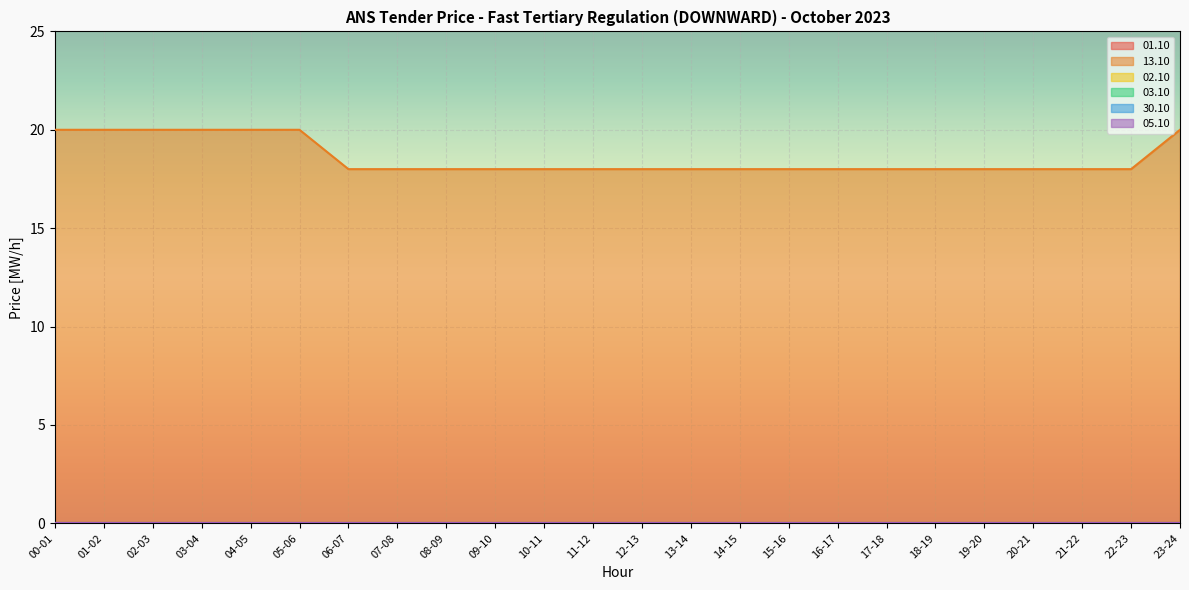

Reading right to left, extract all data points from this chart.

01.10: 23-24=0	22-23=0	21-22=0	20-21=0	19-20=0	18-19=0	17-18=0	16-17=0	15-16=0	14-15=0	13-14=0	12-13=0	11-12=0	10-11=0	09-10=0	08-09=0	07-08=0	06-07=0	05-06=0	04-05=0	03-04=0	02-03=0	01-02=0	00-01=0
13.10: 23-24=20	22-23=18	21-22=18	20-21=18	19-20=18	18-19=18	17-18=18	16-17=18	15-16=18	14-15=18	13-14=18	12-13=18	11-12=18	10-11=18	09-10=18	08-09=18	07-08=18	06-07=18	05-06=20	04-05=20	03-04=20	02-03=20	01-02=20	00-01=20
02.10: 23-24=0	22-23=0	21-22=0	20-21=0	19-20=0	18-19=0	17-18=0	16-17=0	15-16=0	14-15=0	13-14=0	12-13=0	11-12=0	10-11=0	09-10=0	08-09=0	07-08=0	06-07=0	05-06=0	04-05=0	03-04=0	02-03=0	01-02=0	00-01=0
03.10: 23-24=0	22-23=0	21-22=0	20-21=0	19-20=0	18-19=0	17-18=0	16-17=0	15-16=0	14-15=0	13-14=0	12-13=0	11-12=0	10-11=0	09-10=0	08-09=0	07-08=0	06-07=0	05-06=0	04-05=0	03-04=0	02-03=0	01-02=0	00-01=0
30.10: 23-24=0	22-23=0	21-22=0	20-21=0	19-20=0	18-19=0	17-18=0	16-17=0	15-16=0	14-15=0	13-14=0	12-13=0	11-12=0	10-11=0	09-10=0	08-09=0	07-08=0	06-07=0	05-06=0	04-05=0	03-04=0	02-03=0	01-02=0	00-01=0
05.10: 23-24=0	22-23=0	21-22=0	20-21=0	19-20=0	18-19=0	17-18=0	16-17=0	15-16=0	14-15=0	13-14=0	12-13=0	11-12=0	10-11=0	09-10=0	08-09=0	07-08=0	06-07=0	05-06=0	04-05=0	03-04=0	02-03=0	01-02=0	00-01=0